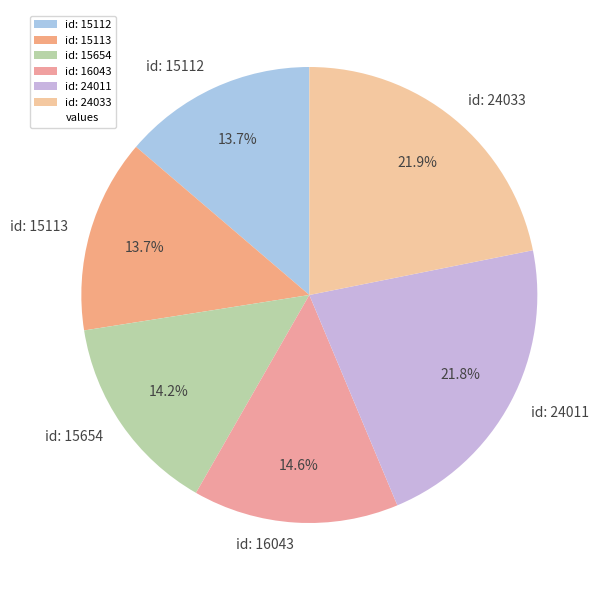

To the nearest percent, what portion does id: 15113 represent?

14%